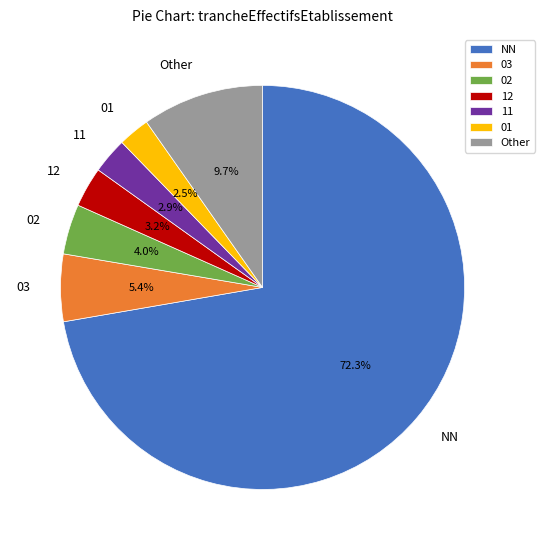

Do 02 and 03 together represent more than half of the pie?

No